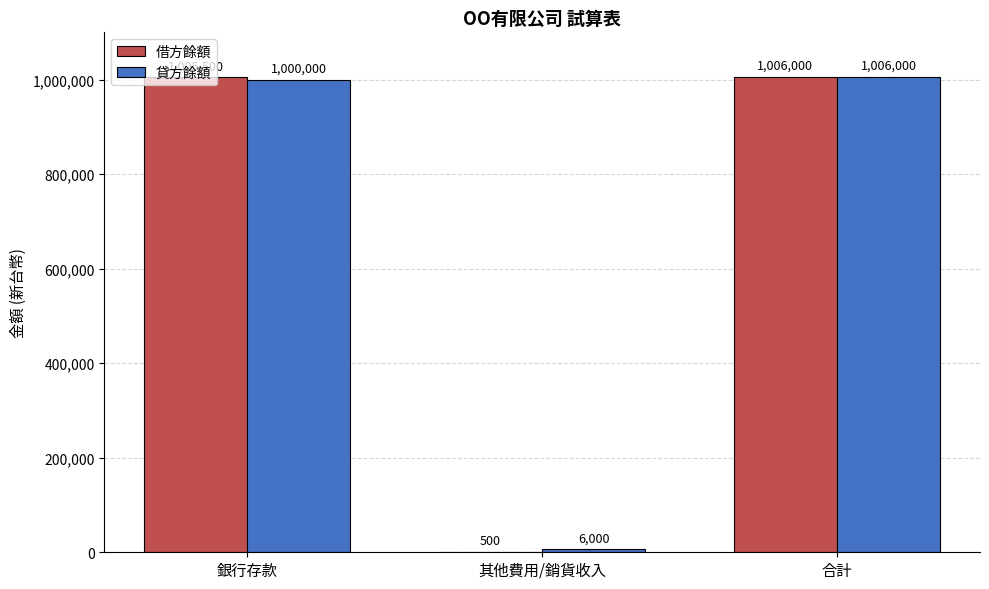

What is the sum of all 借方餘額 values?

2012000